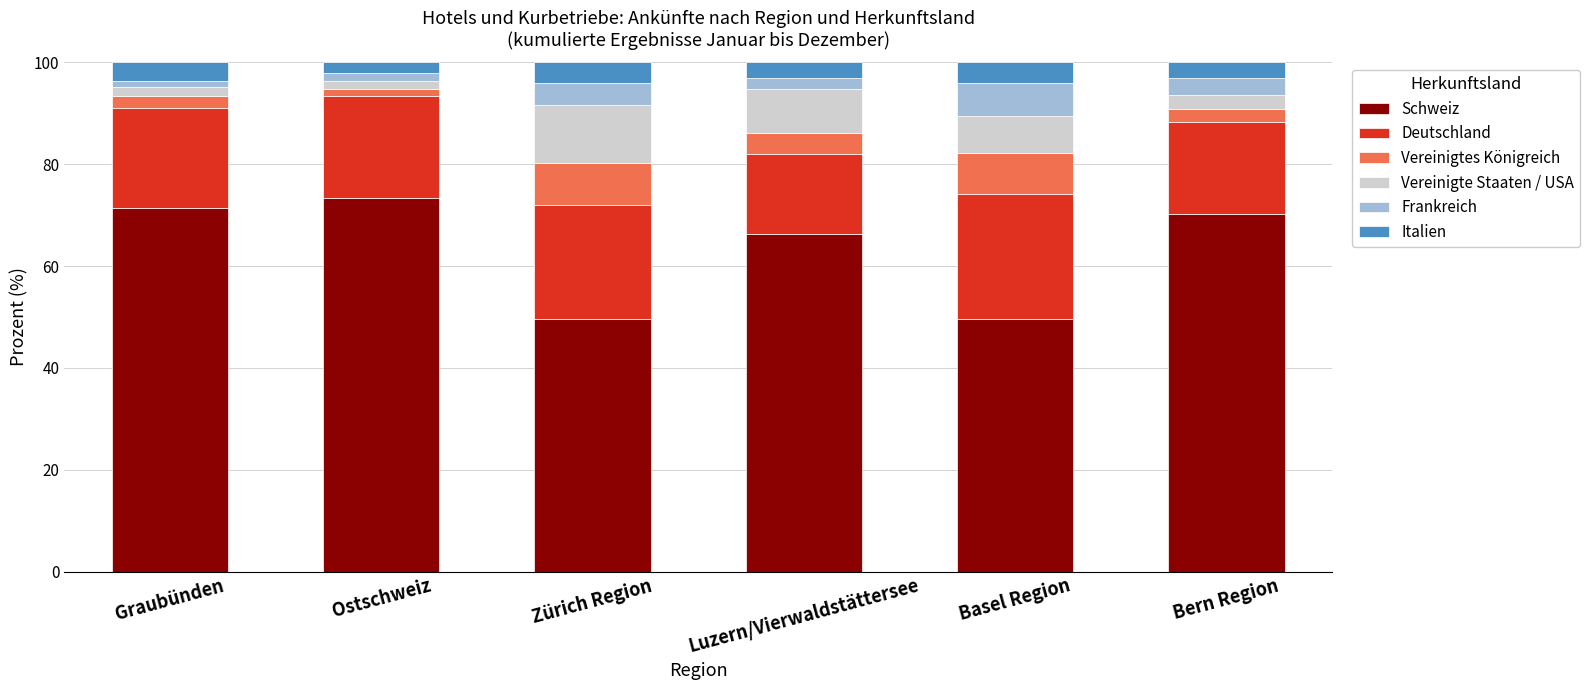

What is the total value across all series at Luzern/Vierwaldstättersee?

100.0